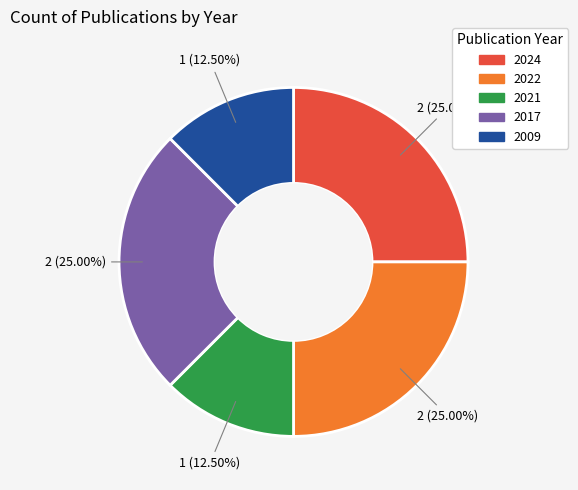

Is there a majority slice in this chart?

No